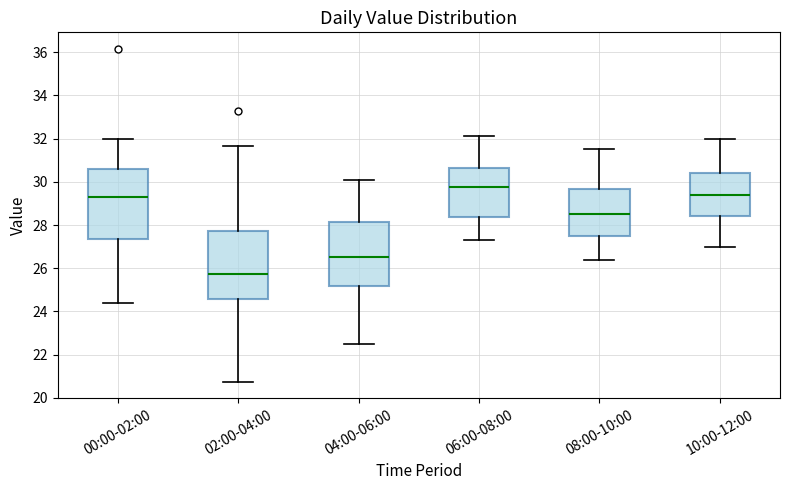

Reading left to right, read every box against the y-axis: the position of its median line, the range the box covers, and the ends of its whiskers. The values are not printed on the chart, so give them approximately, as read against the axis.

00:00-02:00: median 29.2, box 27.4 to 30.6, whiskers 24.4 to 32.0
02:00-04:00: median 25.8, box 24.6 to 27.8, whiskers 20.8 to 31.6
04:00-06:00: median 26.6, box 25.2 to 28.2, whiskers 22.6 to 30.2
06:00-08:00: median 29.8, box 28.4 to 30.6, whiskers 27.4 to 32.2
08:00-10:00: median 28.6, box 27.4 to 29.6, whiskers 26.4 to 31.6
10:00-12:00: median 29.4, box 28.4 to 30.4, whiskers 27.0 to 32.0